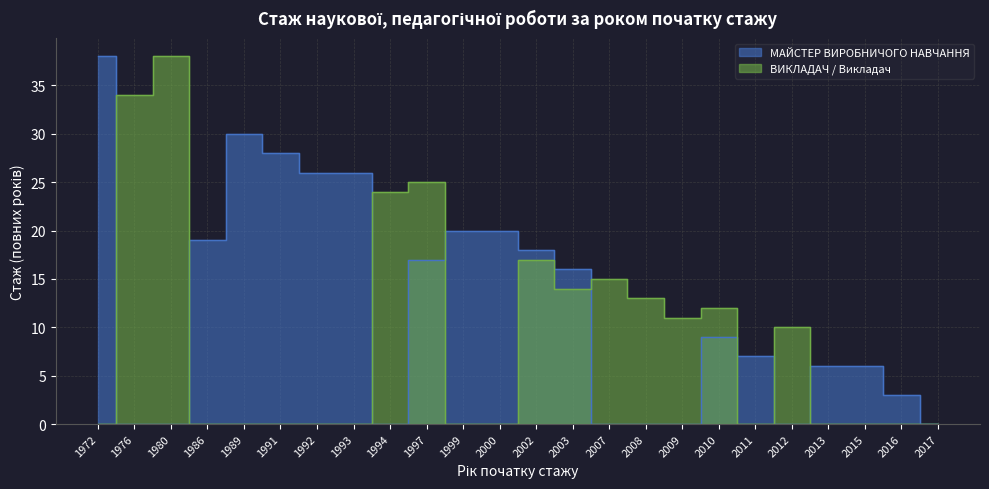

How many lines are shown in the chart?

2